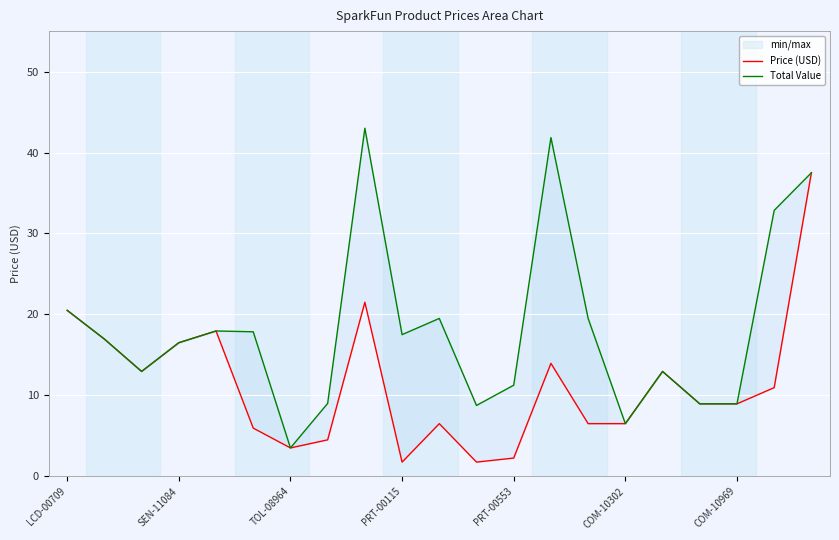

True or false: Price (USD) and Total Value cross at least once.

False